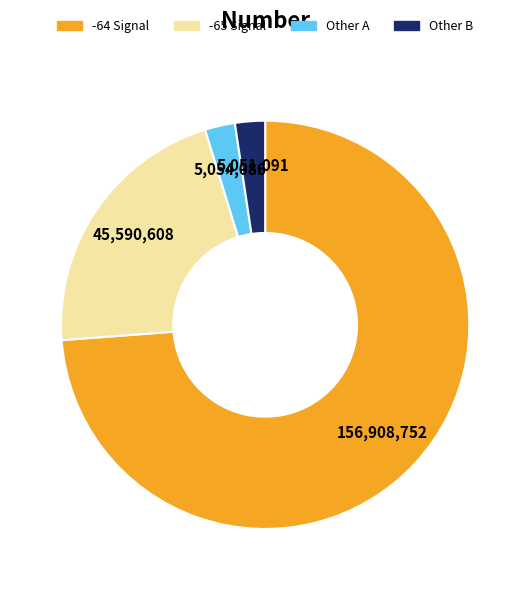

Does any single category account for the majority?

Yes